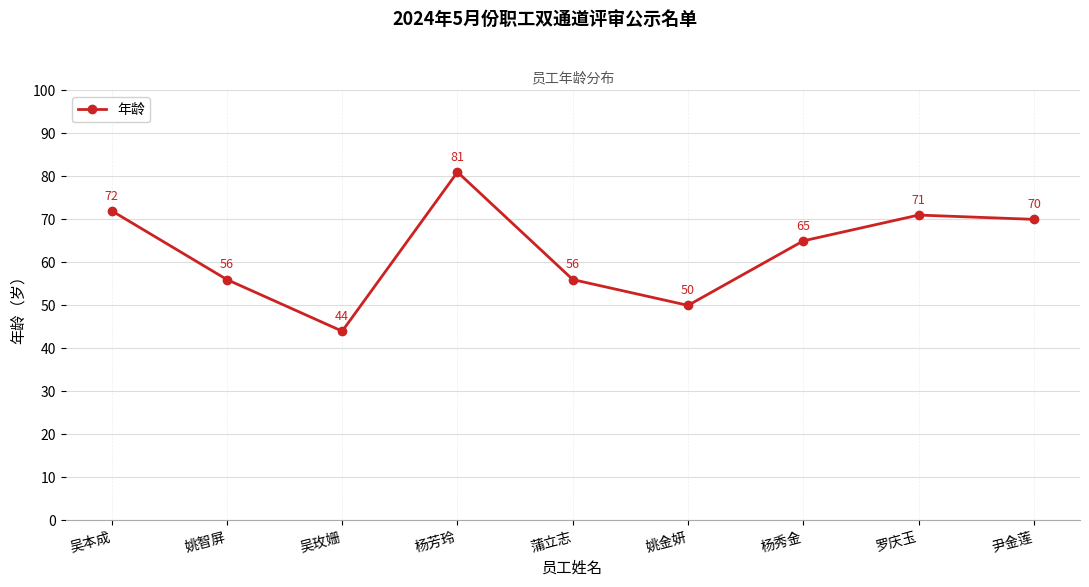

Which category has the lowest value across all series?

吴玫姗